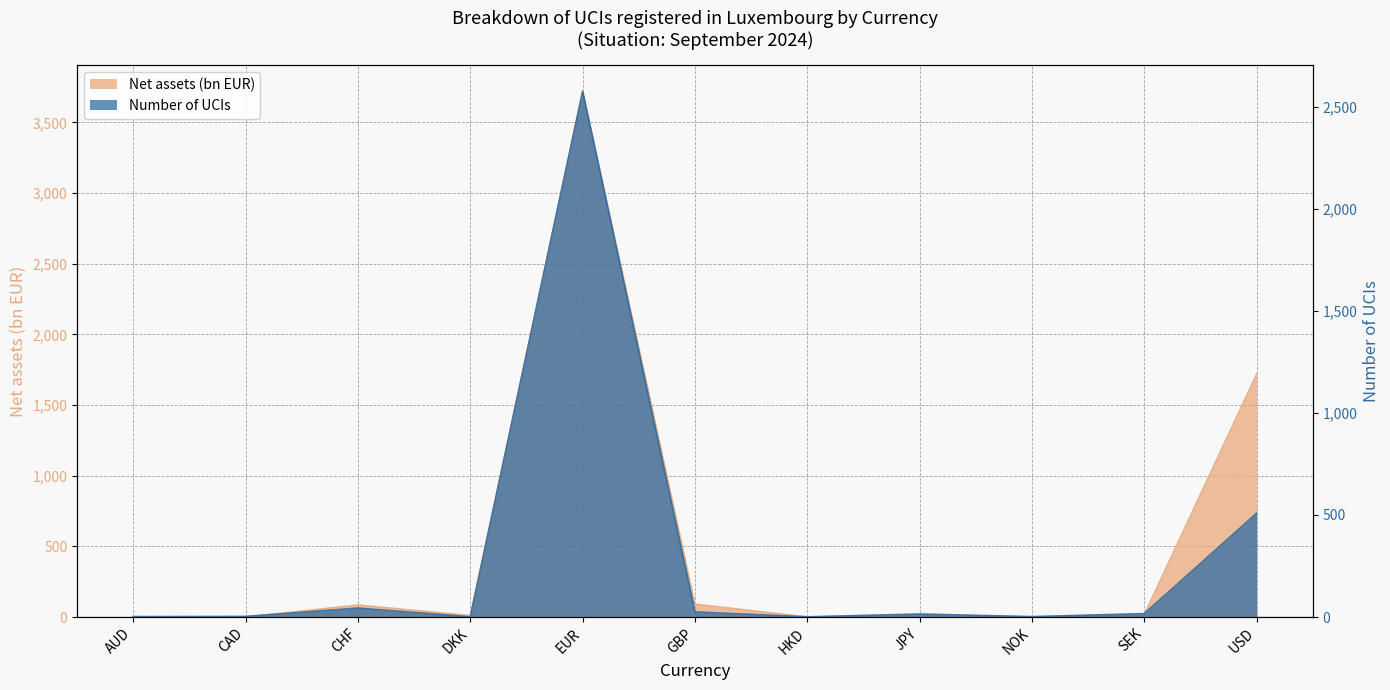

What is the total value across all series at EUR?

6295.2